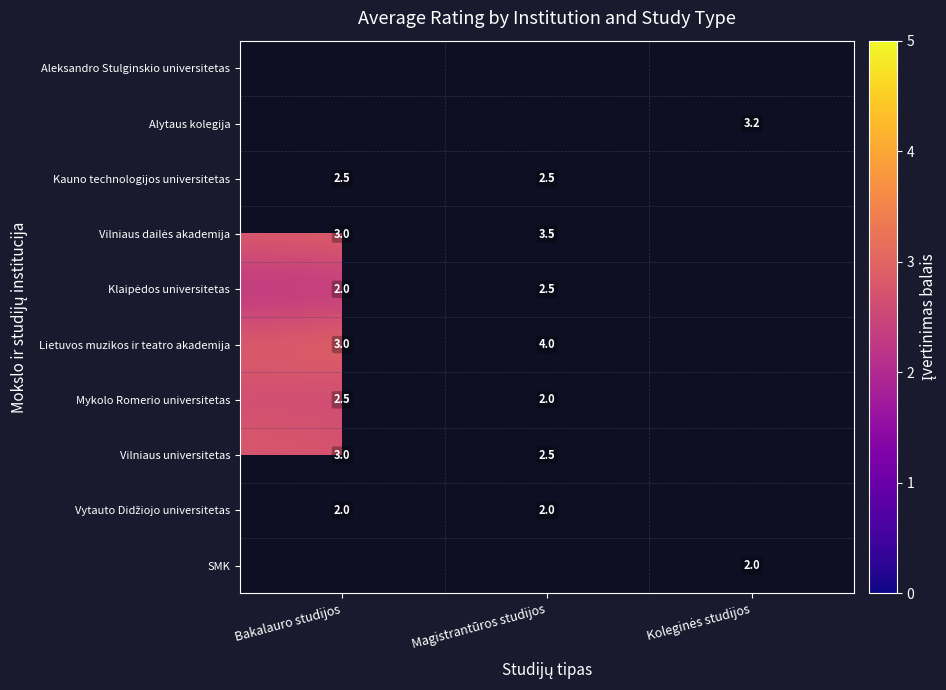

The Vytauto Didžiojo universitetas series shows 3.0 at Bakalauro studijos. True or false?

False